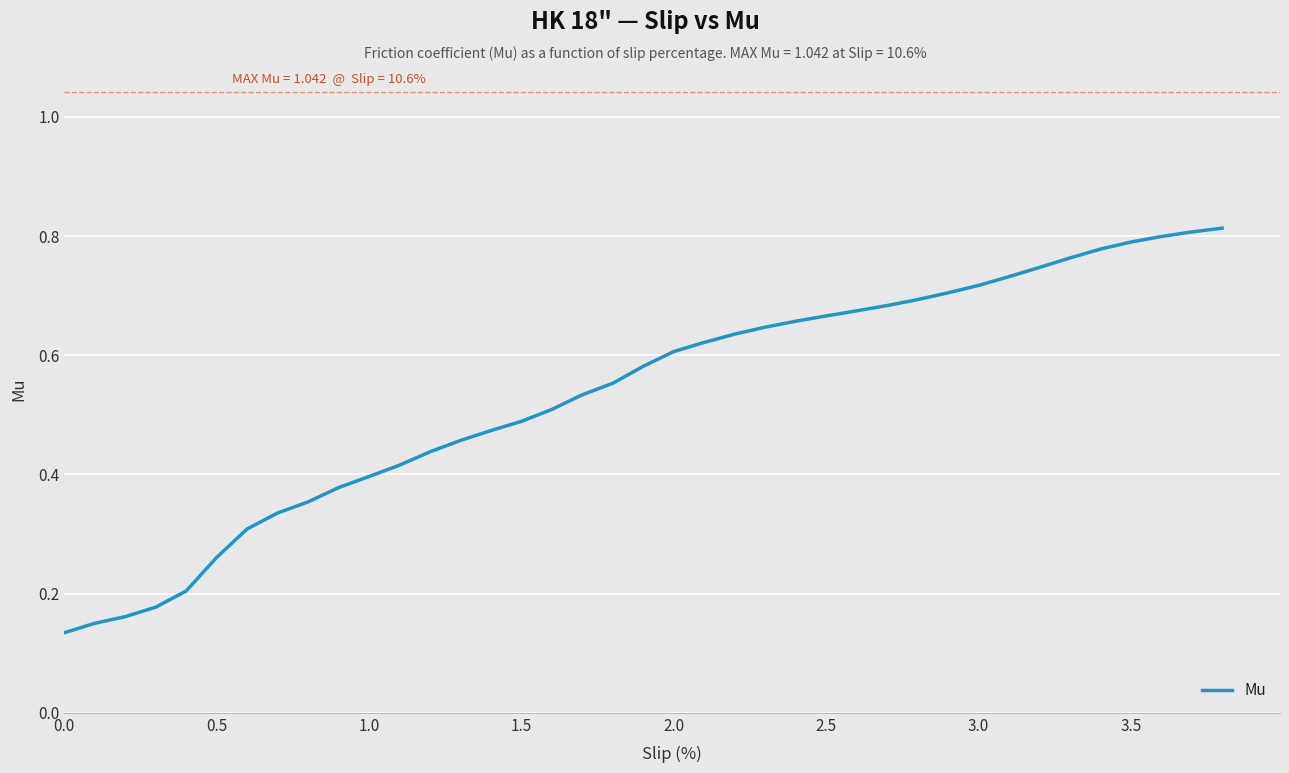

Reading right to left, transcribe all the data shown in this chart.

0.8	0.8	0.8	0.8	0.8	0.8	0.7	0.7	0.7	0.7	0.7	0.7	0.7	0.7	0.7	0.6	0.6	0.6	0.6	0.6	0.6	0.5	0.5	0.5	0.5	0.5	0.4	0.4	0.4	0.4	0.4	0.3	0.3	0.3	0.2	0.2	0.2	0.2	0.1